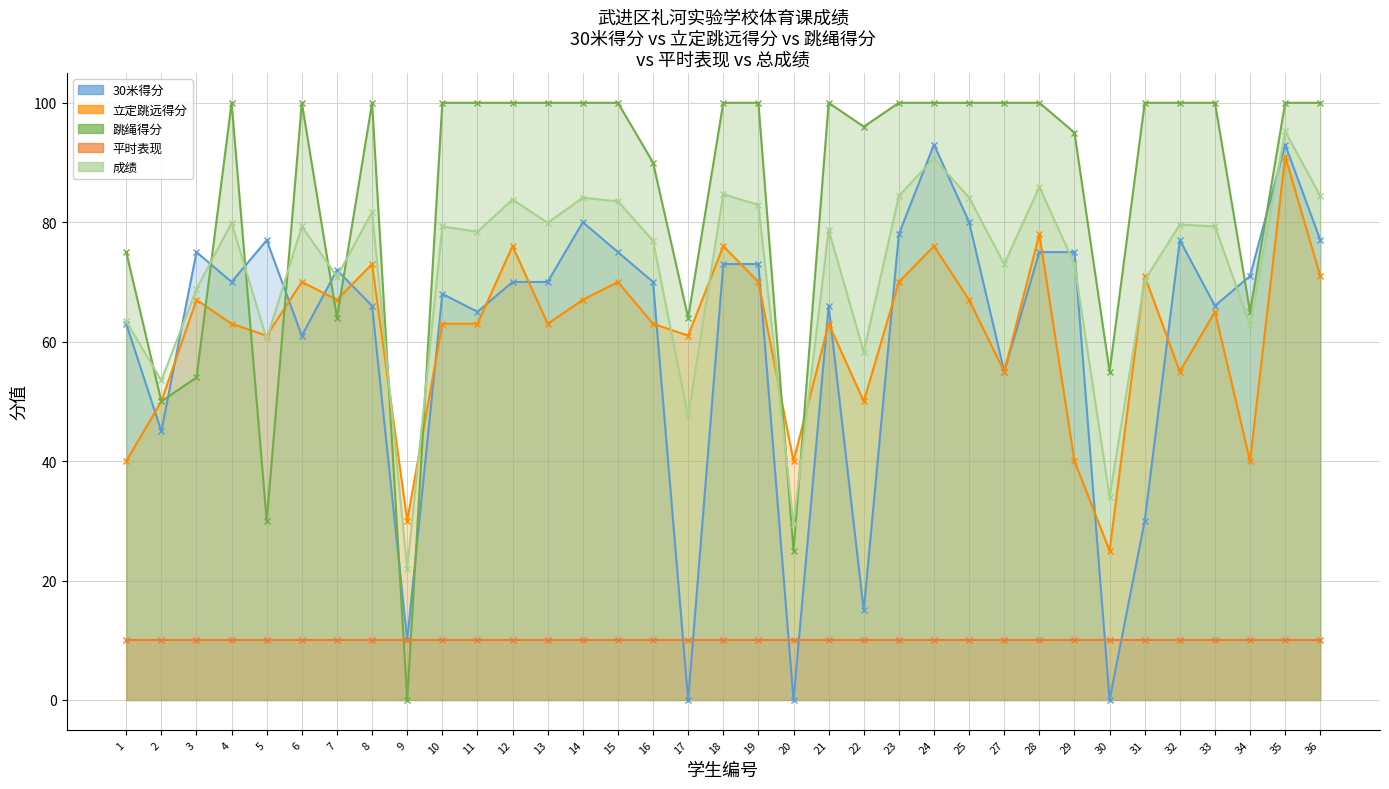

True or false: 跳绳得分 has a value of 64.0 at 17.

True